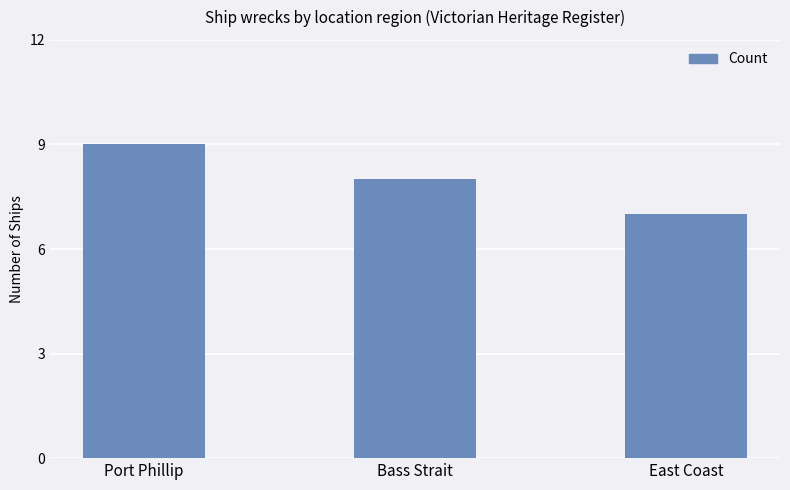

What is the minimum value shown in the chart?

7